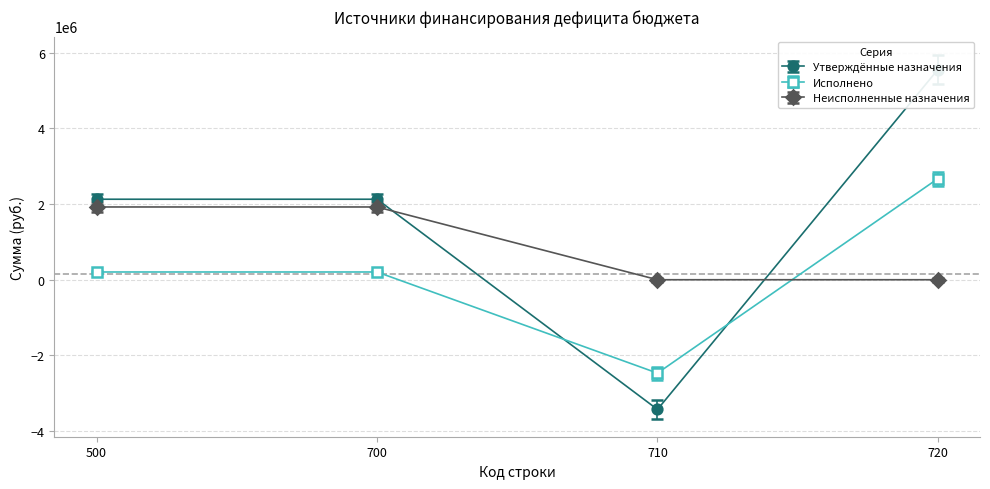

Which series has the largest range (max minus min)?

Утверждённые назначения